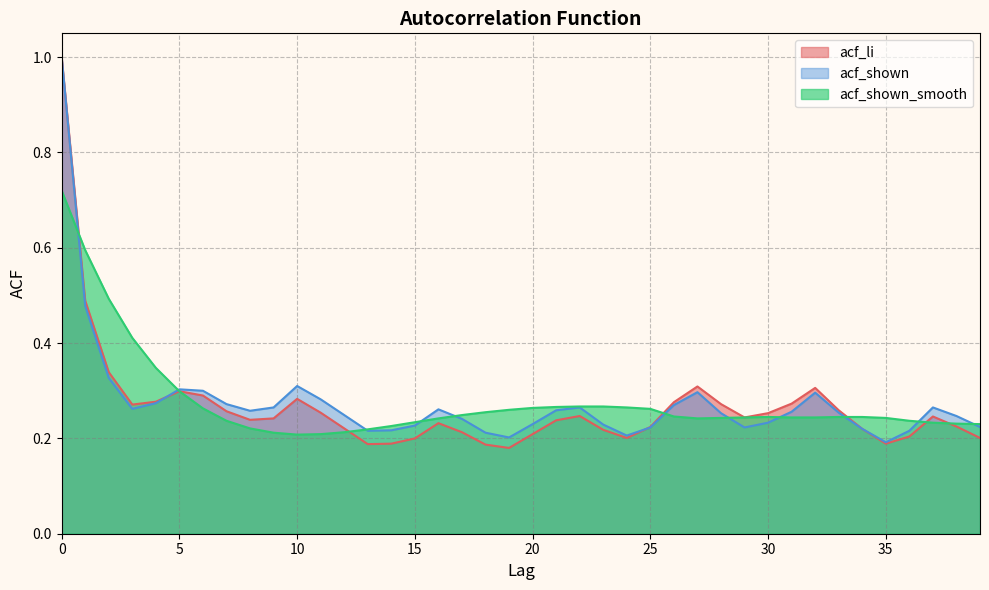

List the series in order of their overall mean, highest first.

acf_shown_smooth, acf_shown, acf_li